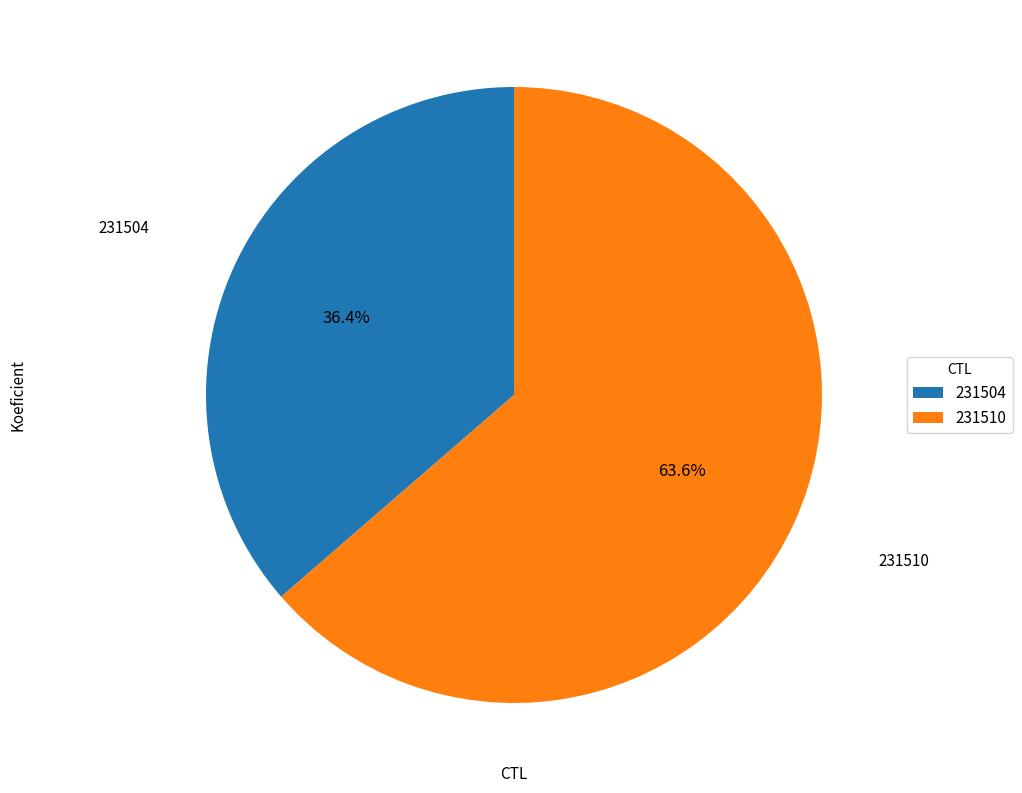

The 231504 slice represents 44% of the pie. True or false?

False